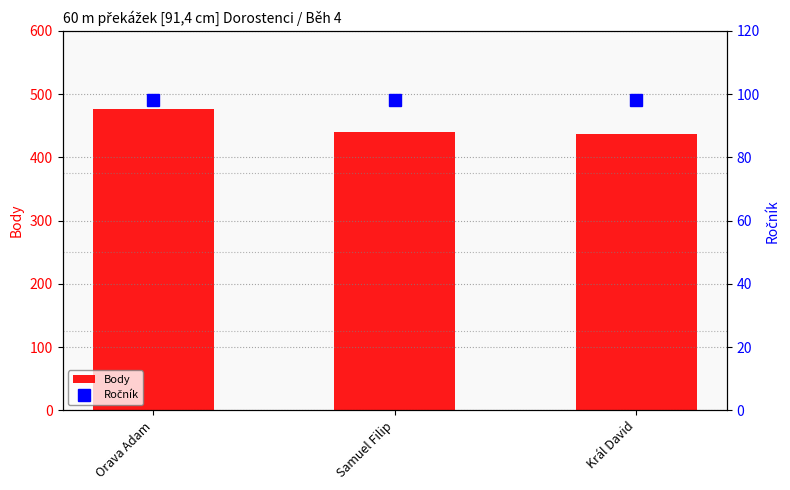

Read the Ročník value at Samuel Filip.

98